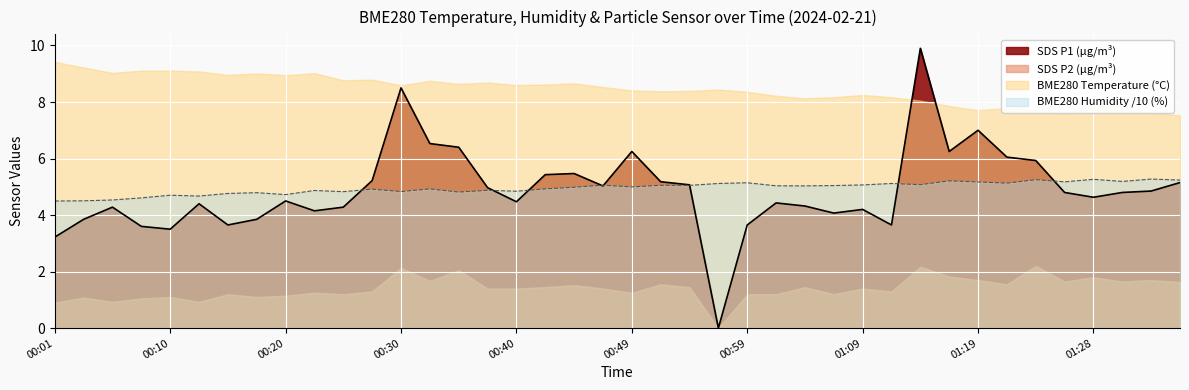

Between which two adjacent categories do SDS_P1 and BME280_humidity first intersect?

00:25 and 00:27